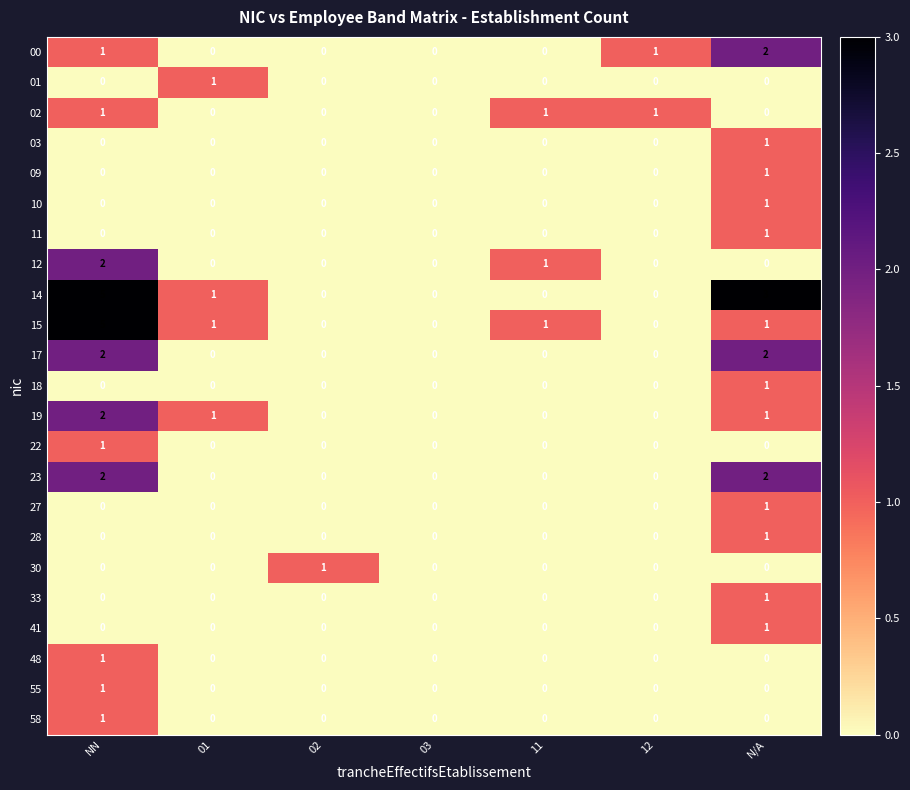

What is the greatest value displayed?

5